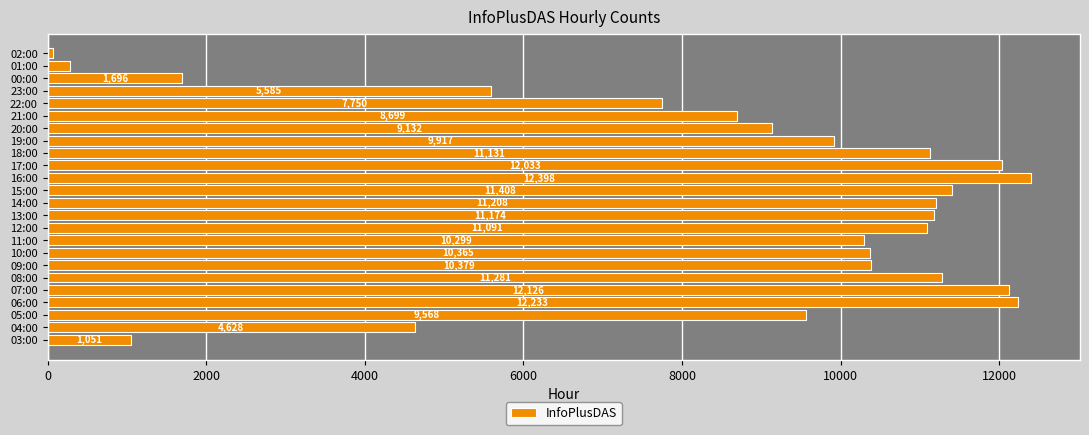

Reading bottom to top, list all the values displayed in this chart.

1051	4628	9568	12233	12126	11281	10379	10365	10299	11091	11174	11208	11408	12398	12033	11131	9917	9132	8699	7750	5585	1696	278	68